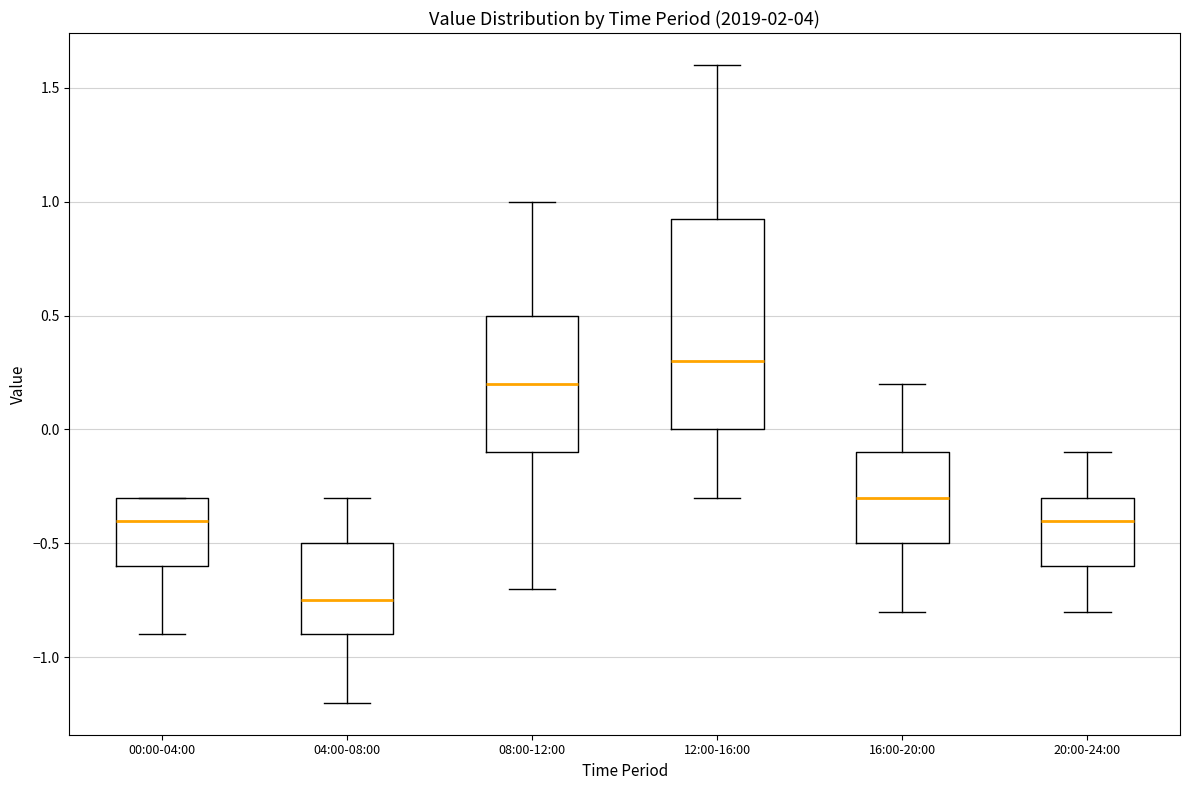

Reading left to right, read every box against the y-axis: the position of its median line, the range the box covers, and the ends of its whiskers. The values are not printed on the chart, so give them approximately, as read against the axis.

00:00-04:00: median -0.40, box -0.60 to -0.30, whiskers -0.90 to -0.30
04:00-08:00: median -0.75, box -0.90 to -0.50, whiskers -1.20 to -0.30
08:00-12:00: median 0.20, box -0.10 to 0.50, whiskers -0.70 to 1.00
12:00-16:00: median 0.30, box 0.00 to 0.95, whiskers -0.30 to 1.60
16:00-20:00: median -0.30, box -0.50 to -0.10, whiskers -0.80 to 0.20
20:00-24:00: median -0.40, box -0.60 to -0.30, whiskers -0.80 to -0.10